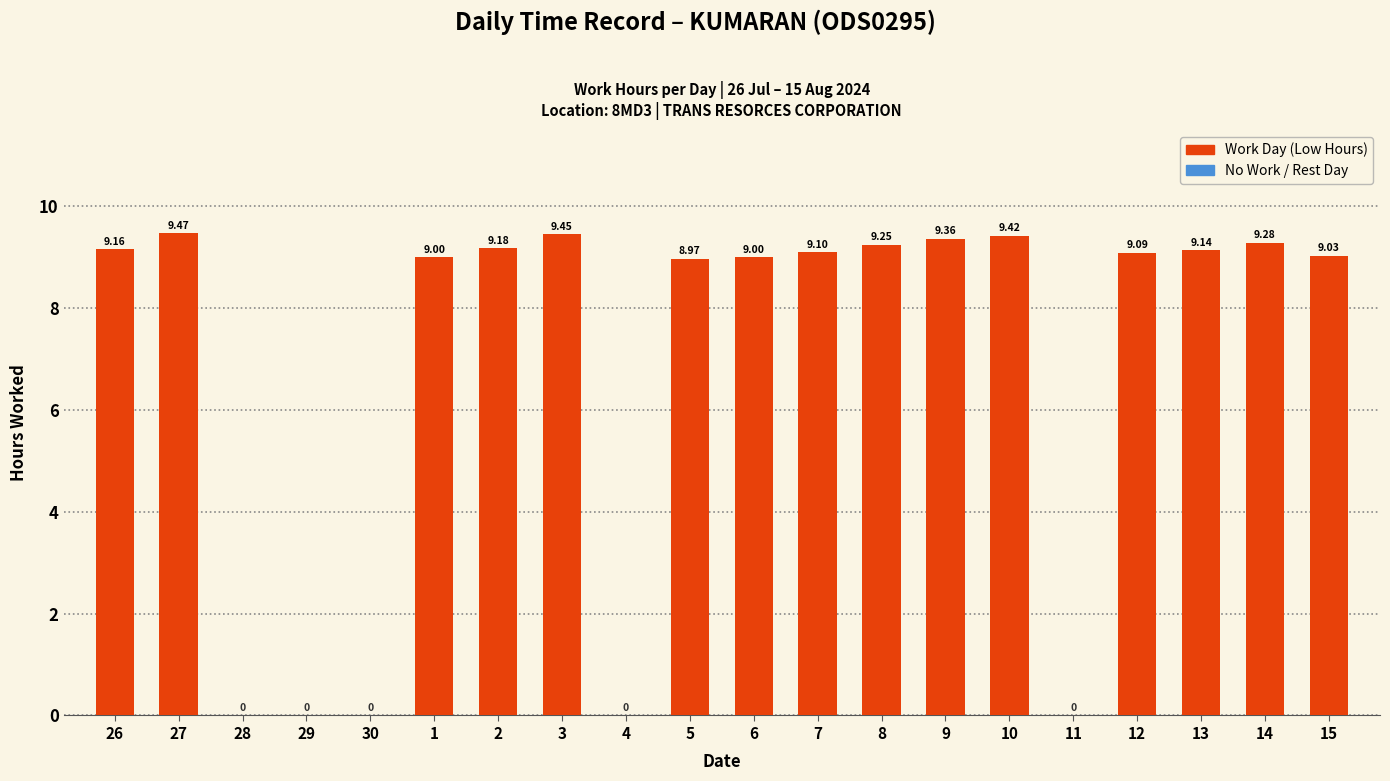

What is the change in value from 3 to 15?

-0.4